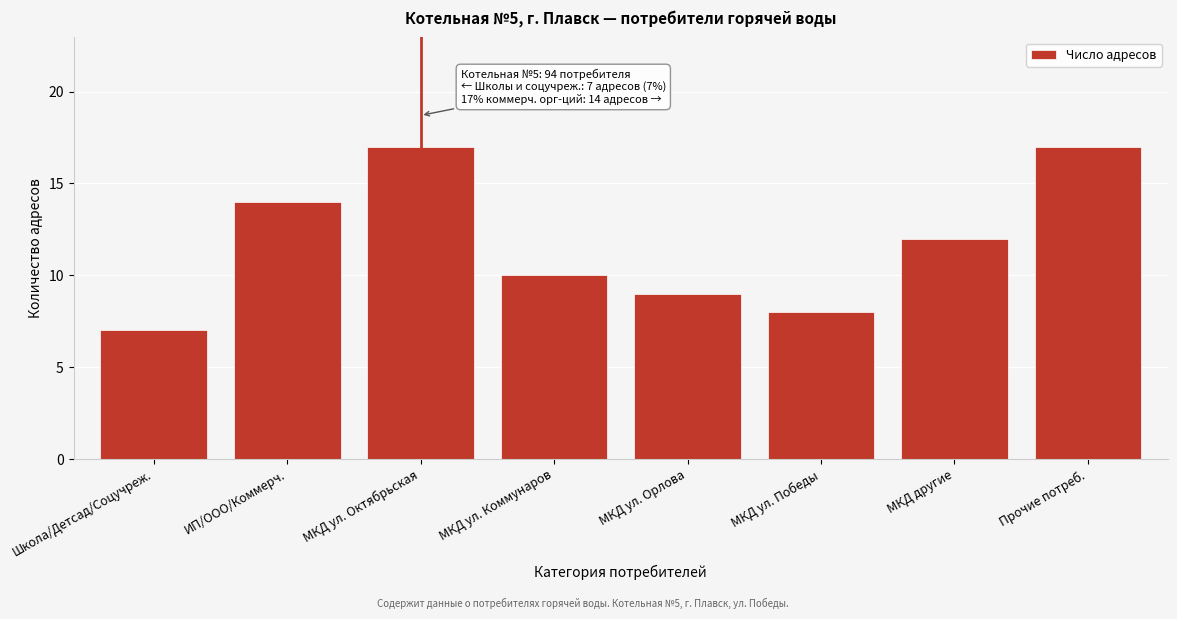

Reading right to left, list all the values displayed in this chart.

17	12	8	9	10	17	14	7